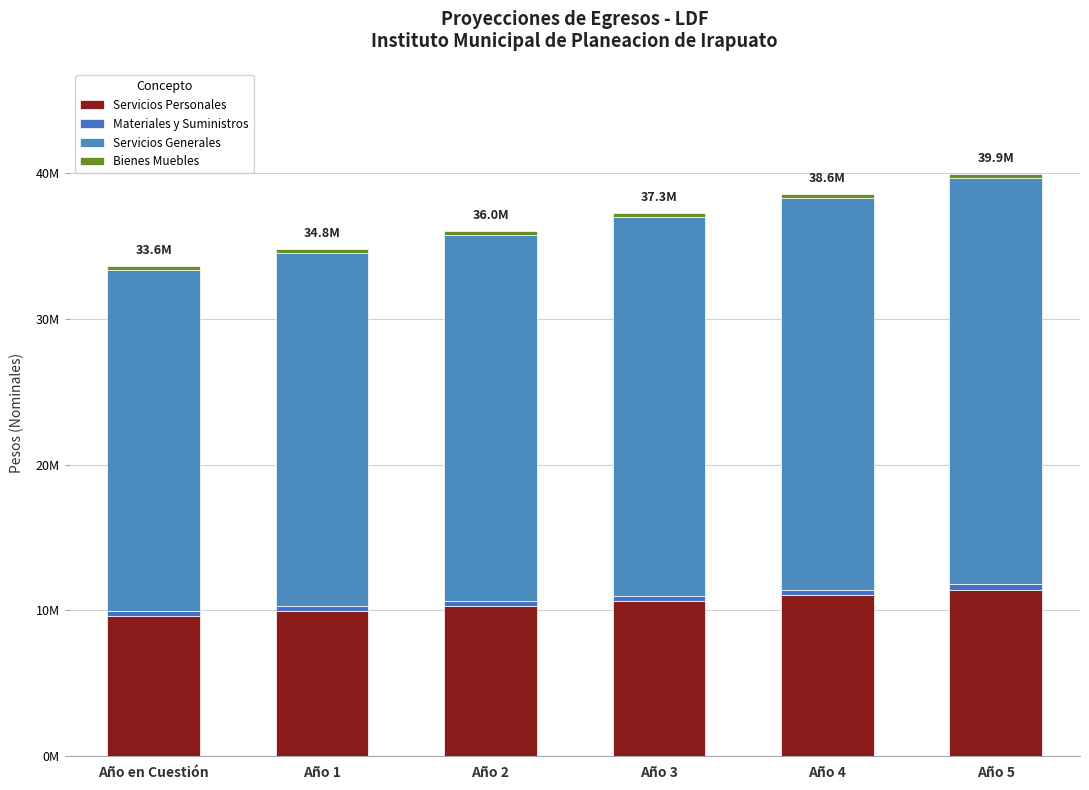

Does the chart contain any negative values?

No